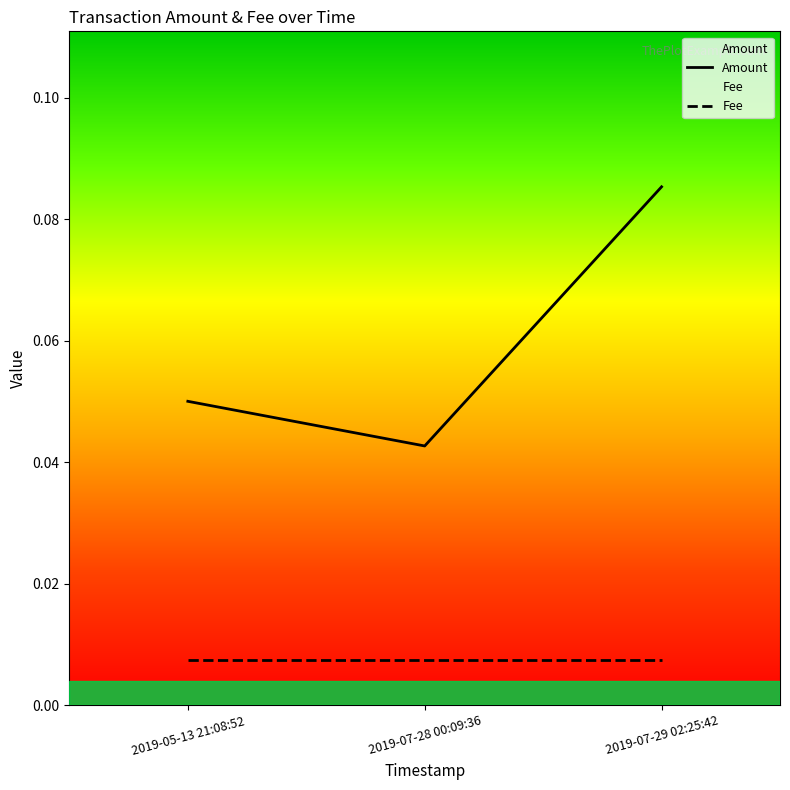

Reading left to right, list all the values displayed in this chart.

Amount: 0.1	0.0	0.1
Fee: 0.0	0.0	0.0